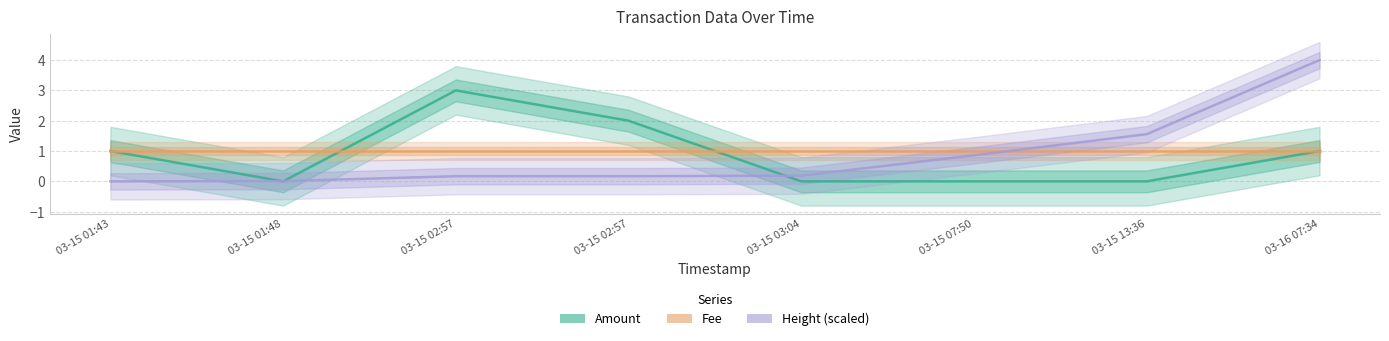

What is the spread (max minus min) of values at 03-15 03:04?

1.0